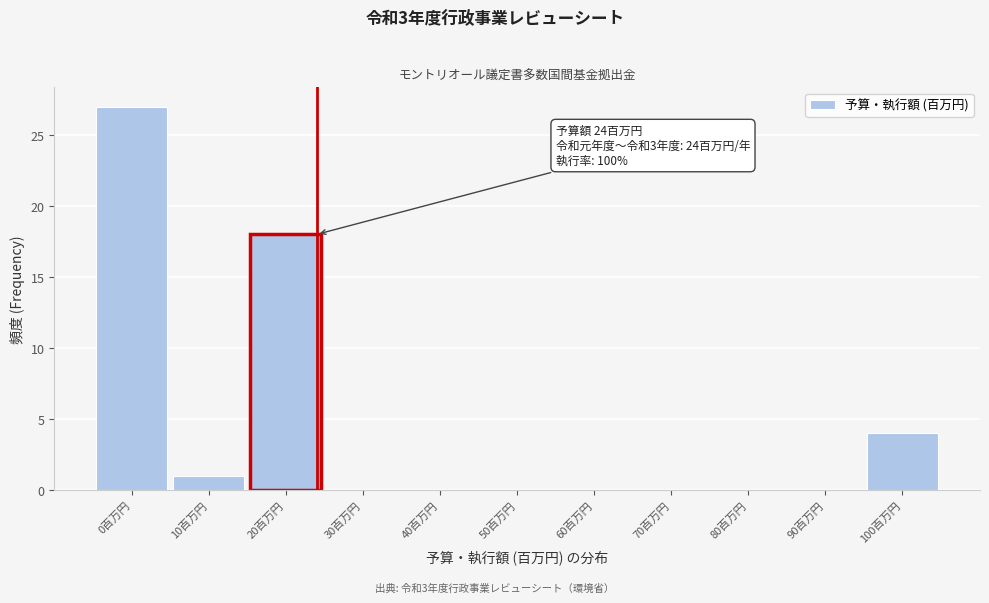

Over which range of the x-axis is the bar tallest?

-5 to 5